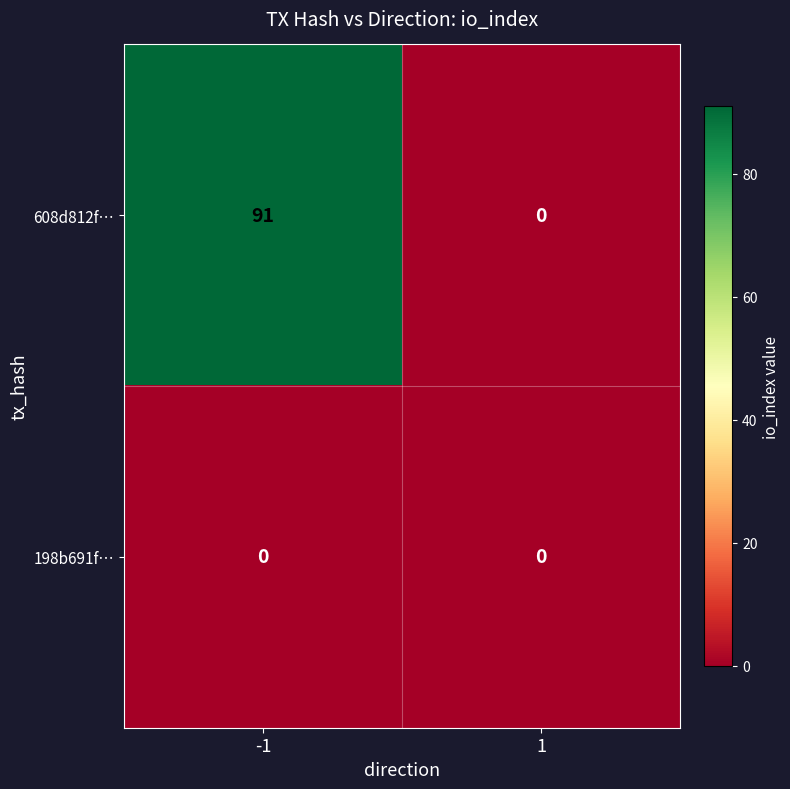

Reading right to left, extract all data points from this chart.

608d812f…: 0	91
198b691f…: 0	0